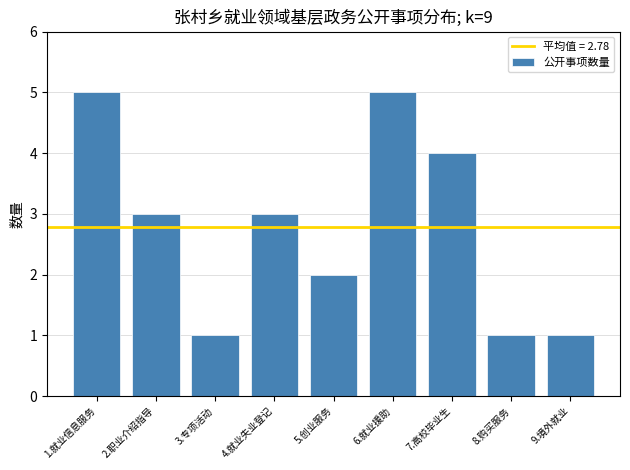

Reading left to right, extract all data points from this chart.

5	3	1	3	2	5	4	1	1